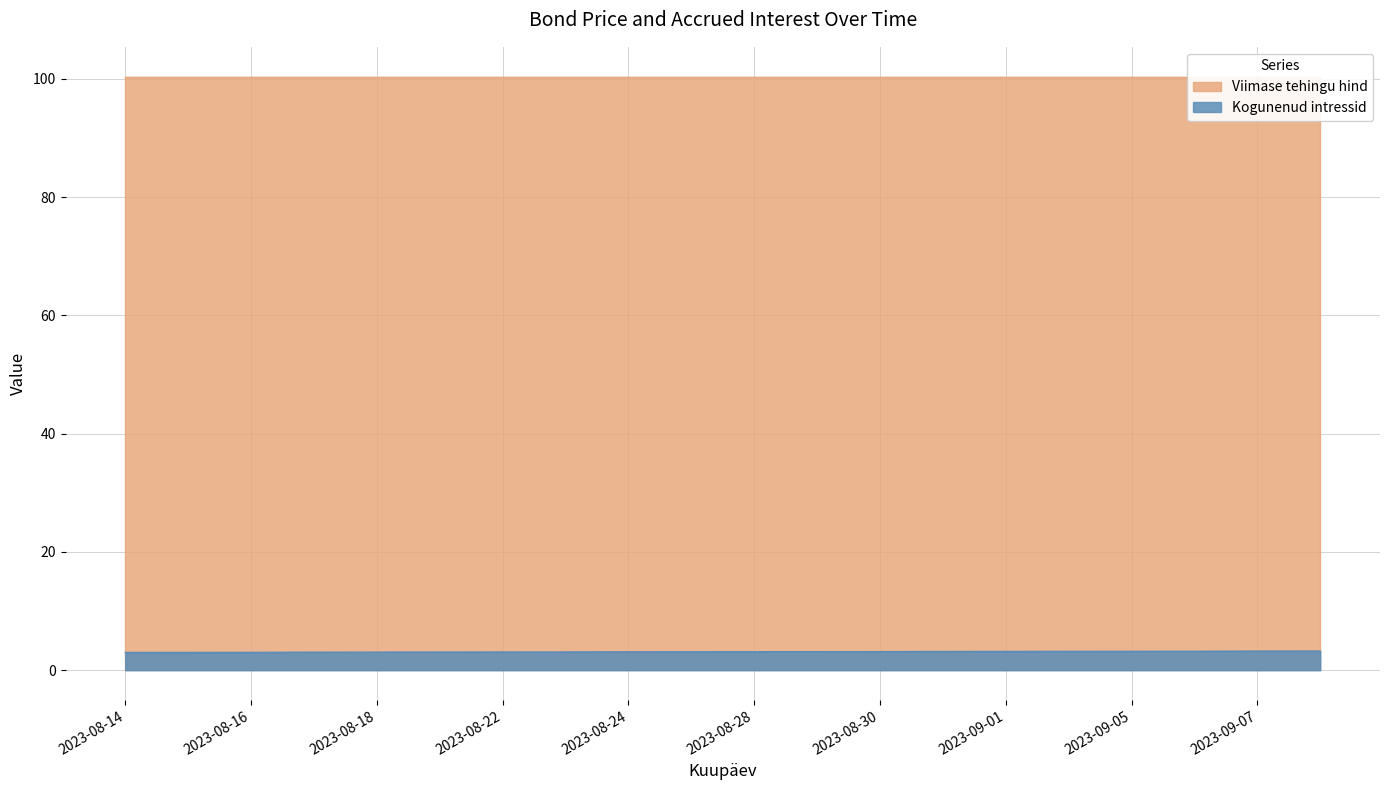

What is the average value?

3.1